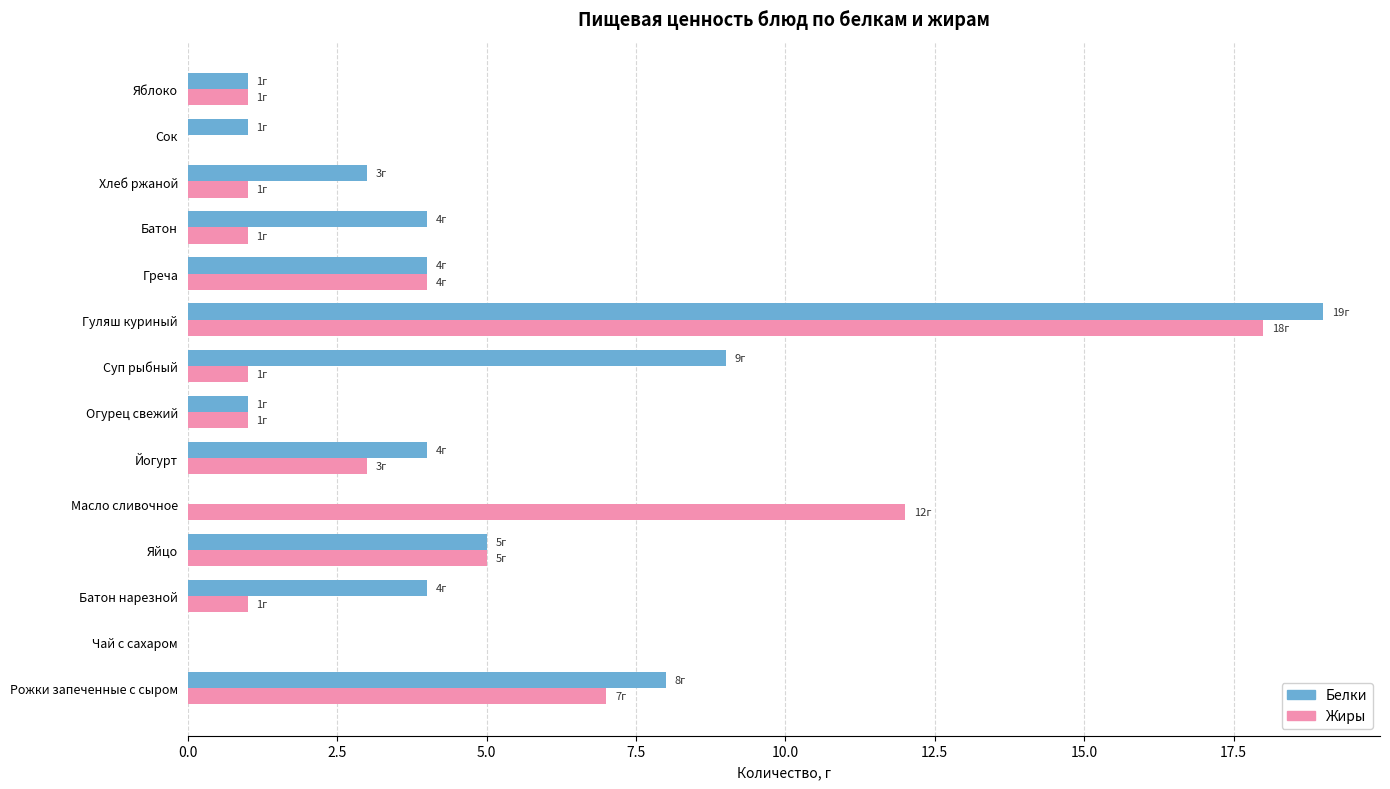

True or false: Жиры has a value of 1 at Яблоко.

True